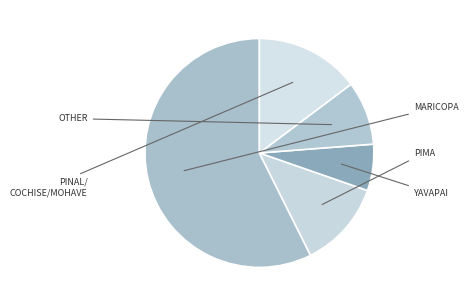

To the nearest percent, what is the difference between the largest and smallest slice percentages?

51%